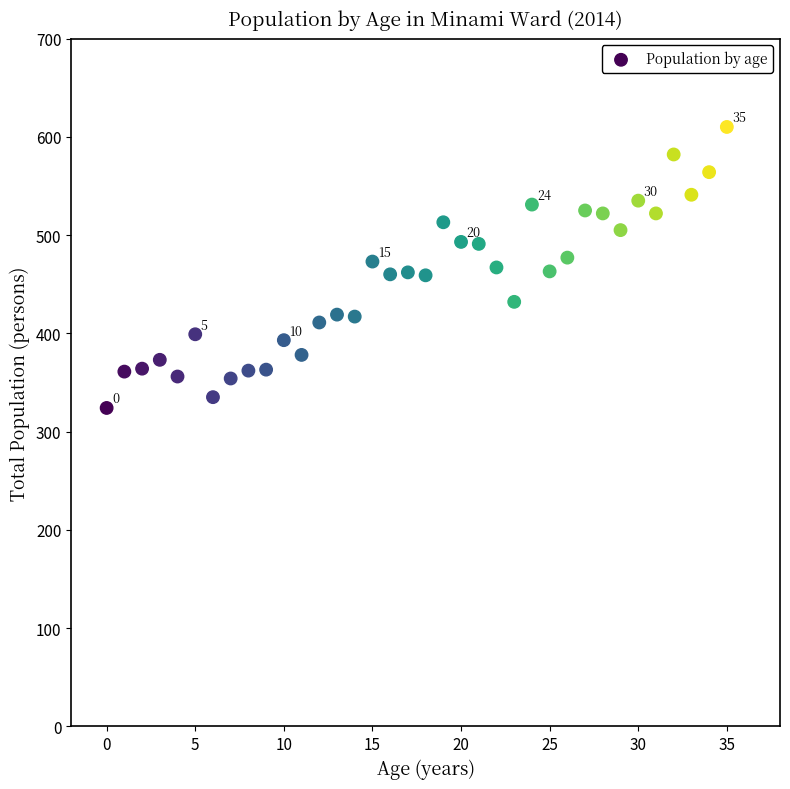

What is the range of Y values (max minus min)?

286